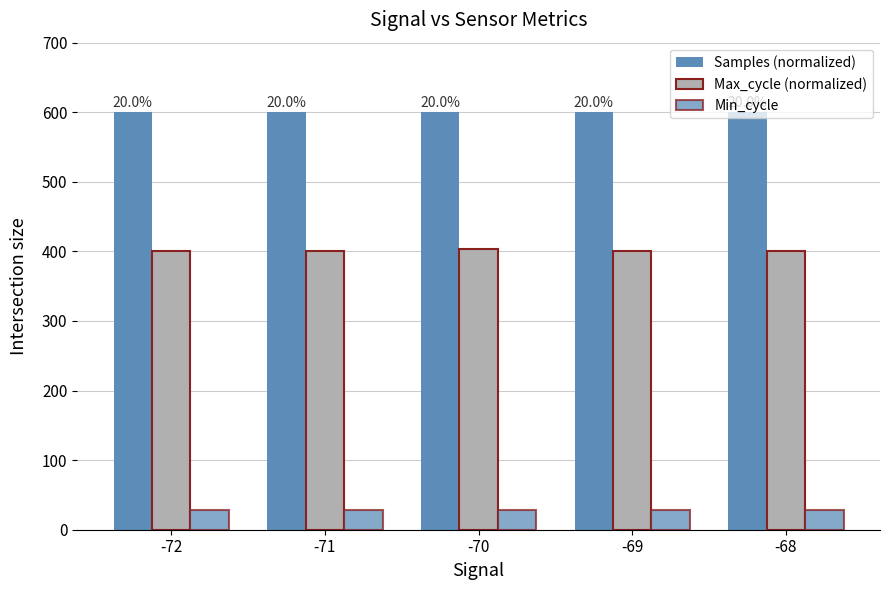

Does the chart contain stacked bars?

No